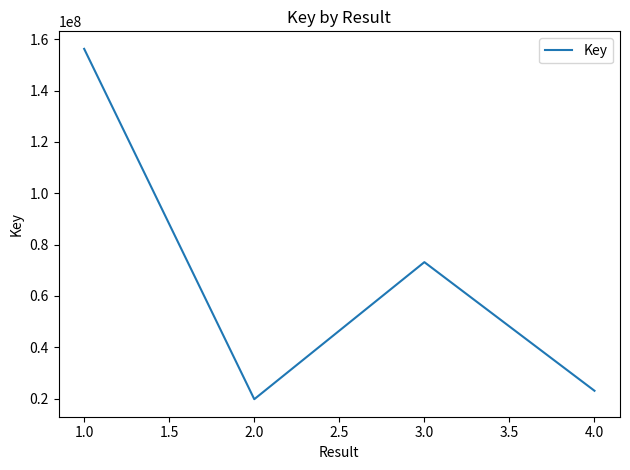

True or false: the data has more than 1 interior local peaks.

False